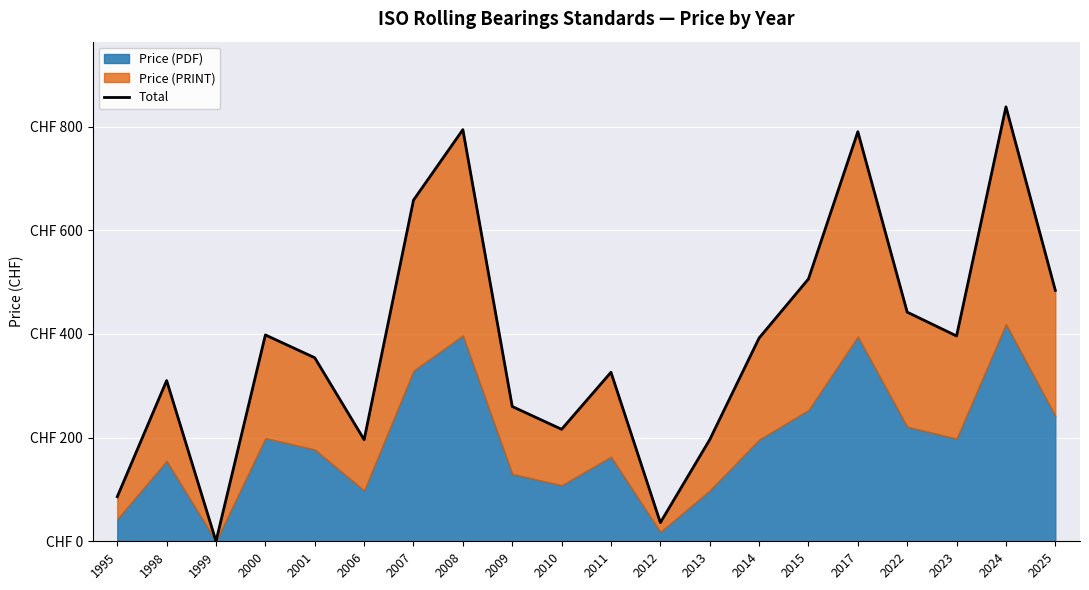

What is the difference between the maximum and minimum values?

838